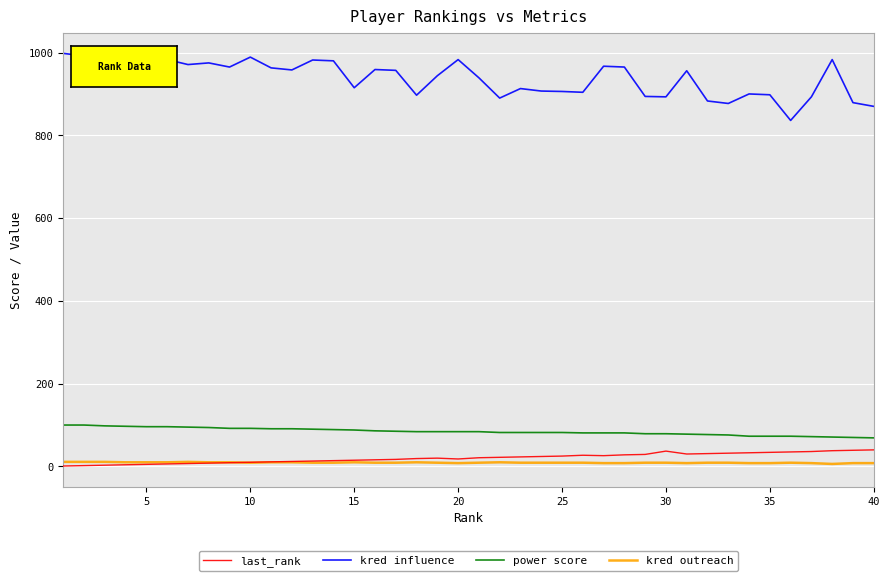

True or false: last_rank and kred outreach cross at least once.

True